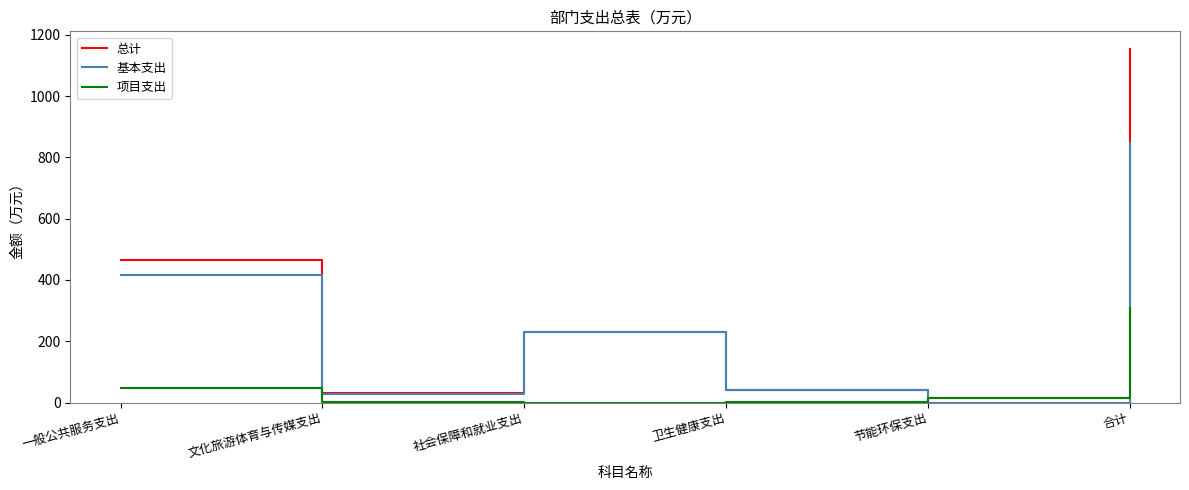

Between 一般公共服务支出 and 文化旅游体育与传媒支出, which series saw the biggest shift?

总计